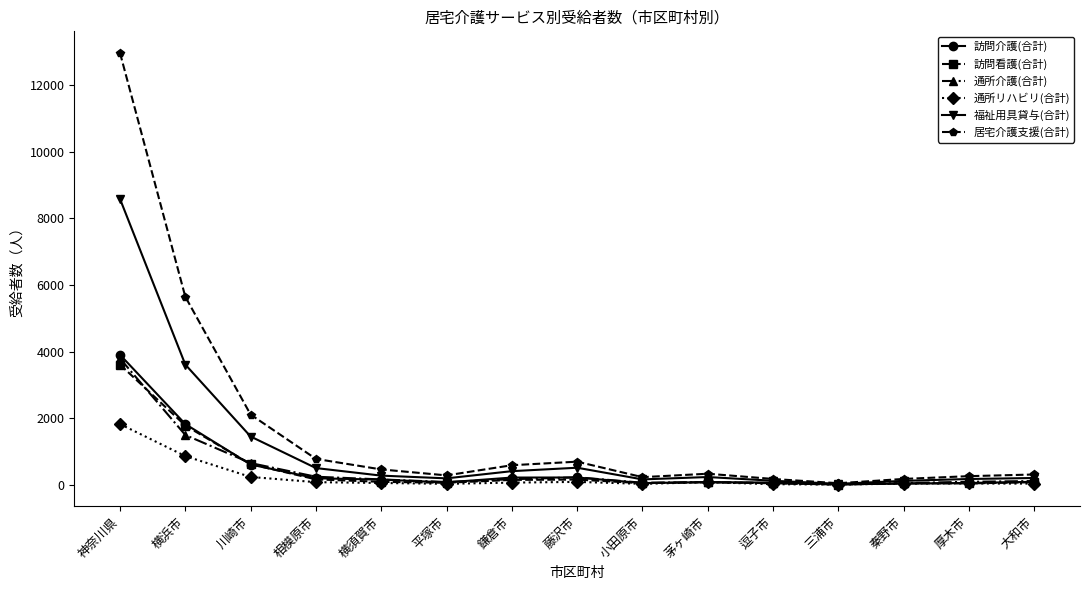

What is the value of the 福祉用具貸与(合計) point at the 1st from the left?

8579